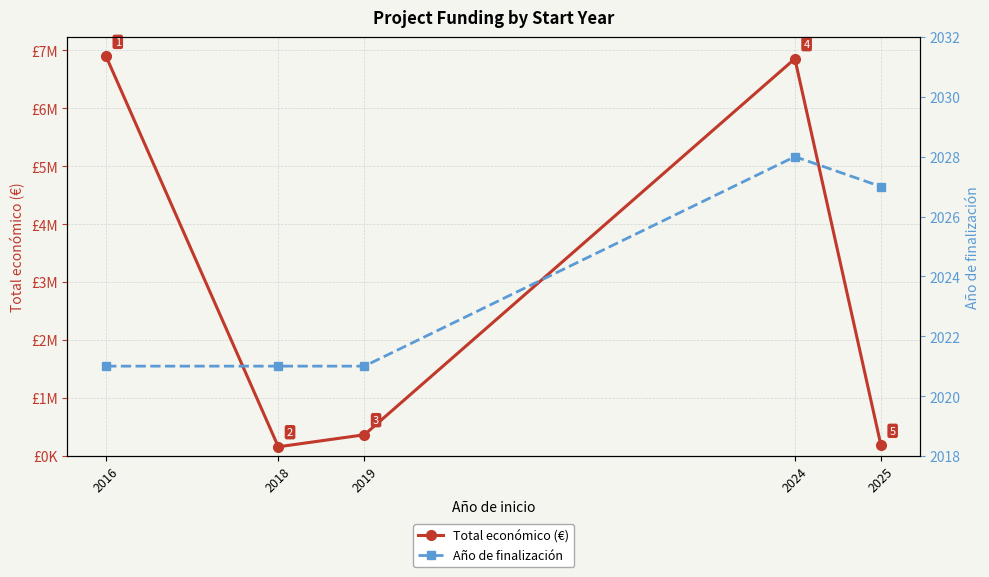

Where is Año de finalización nearest to the value 2024?

2016